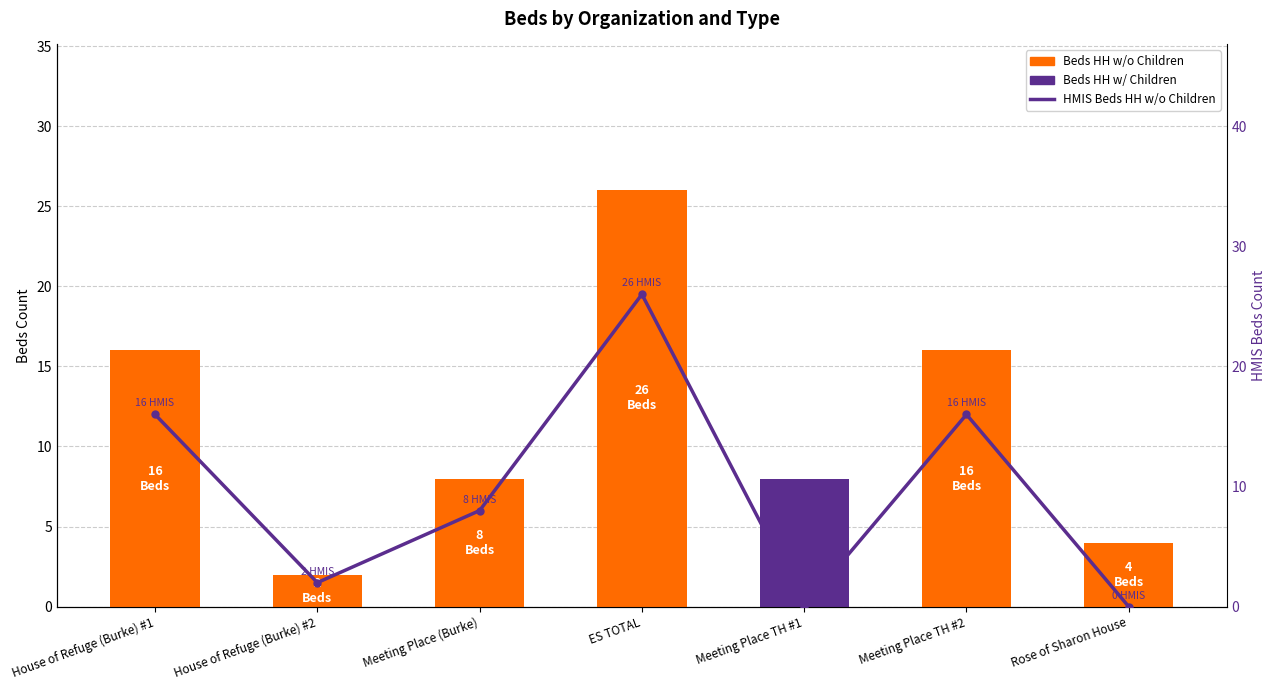

Reading left to right, transcribe all the data shown in this chart.

Beds HH w/o Children: 16	2	8	26	0	16	4
Beds HH w/ Children: 0	0	0	0	8	0	0
HMIS Beds HH w/o Children: 16	2	8	26	0	16	0